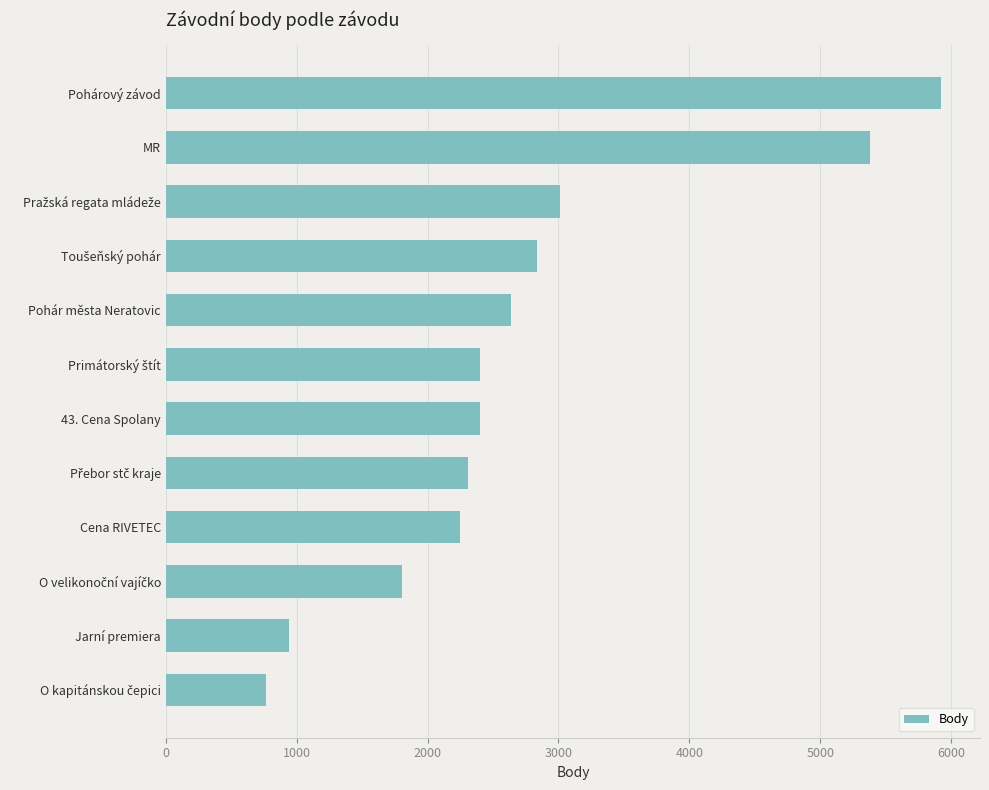

What is the difference between the maximum and minimum values?

5160